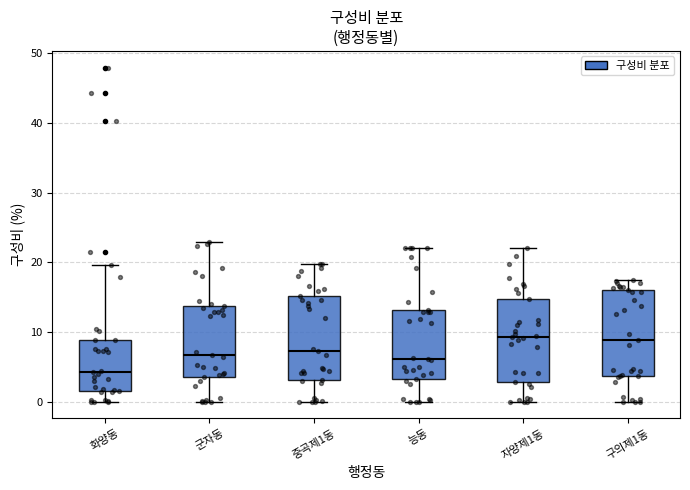

Reading left to right, transcribe this box plot: for each box, give where its median line is, the range the box spans, and where its two whiskers end, as read against the y-axis. The values are not printed on the chart, so give them approximately, as read against the axis.

화양동: median 4, box 2 to 9, whiskers 0 to 20
군자동: median 7, box 4 to 14, whiskers 0 to 23
중곡제1동: median 7, box 3 to 15, whiskers 0 to 20
능동: median 6, box 3 to 13, whiskers 0 to 22
자양제1동: median 9, box 3 to 15, whiskers 0 to 22
구의제1동: median 9, box 4 to 16, whiskers 0 to 18